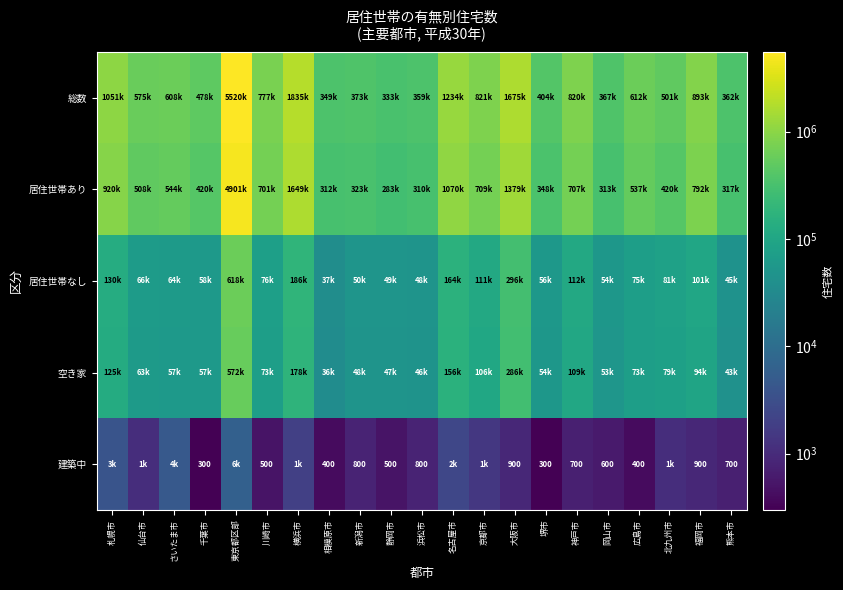

True or false: 建築中 has a value of 400 at 広島市.

True